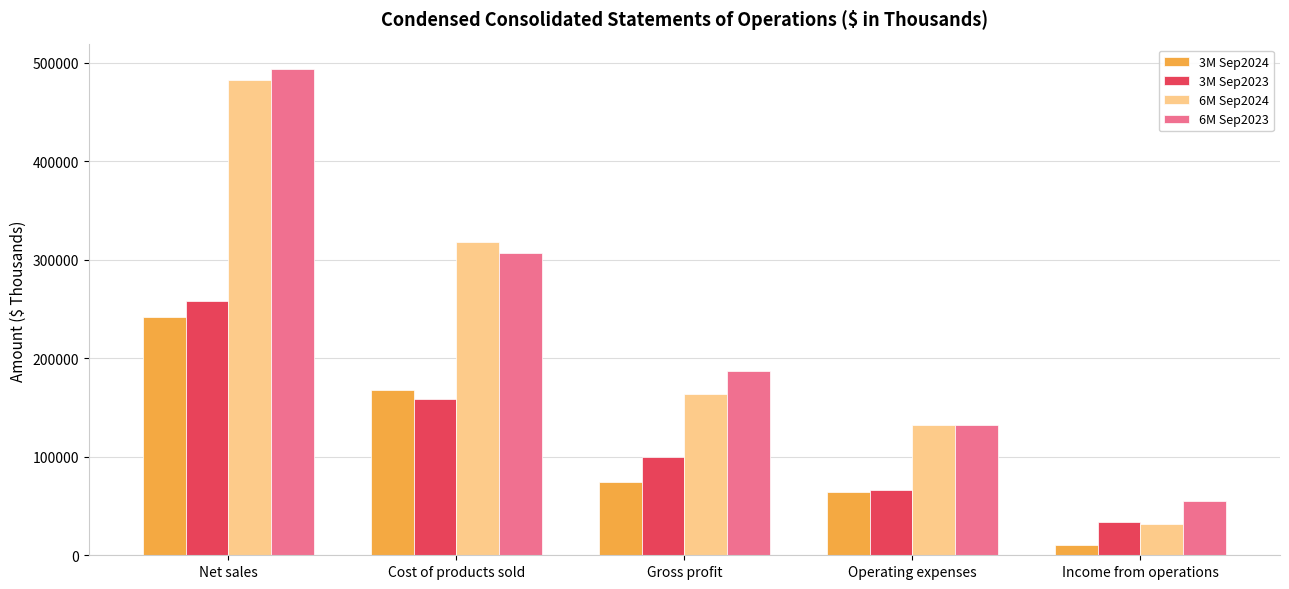

Is the value of 6M Sep2024 at Cost of products sold greater than the value of 3M Sep2024 at Cost of products sold?

Yes